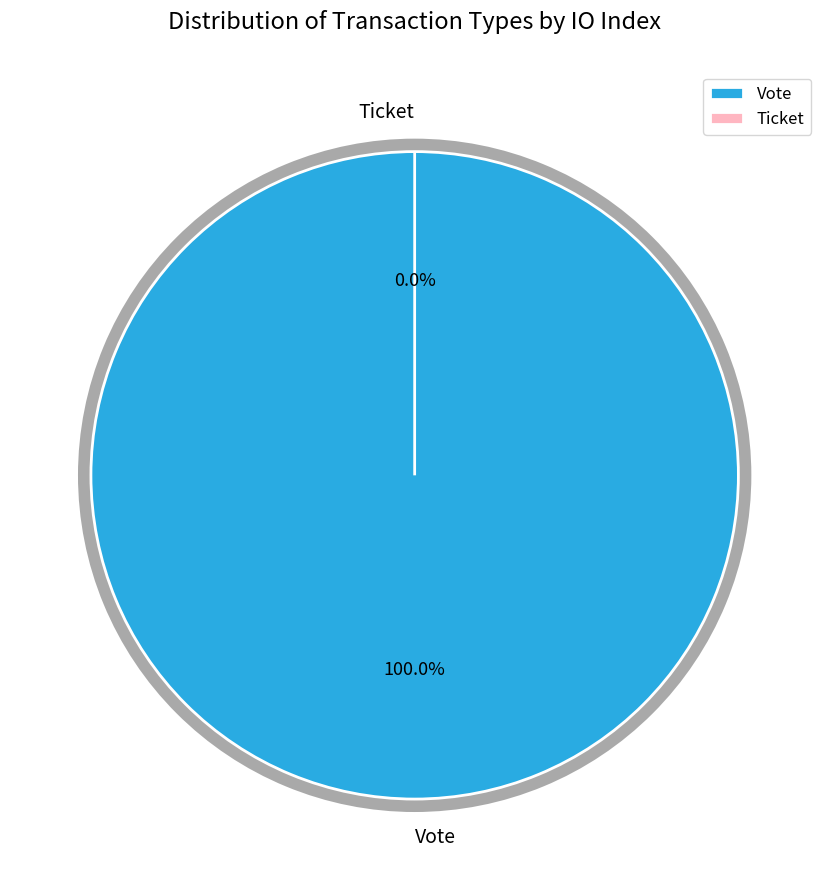

Rank the categories by value from lowest to highest.

Ticket, Vote